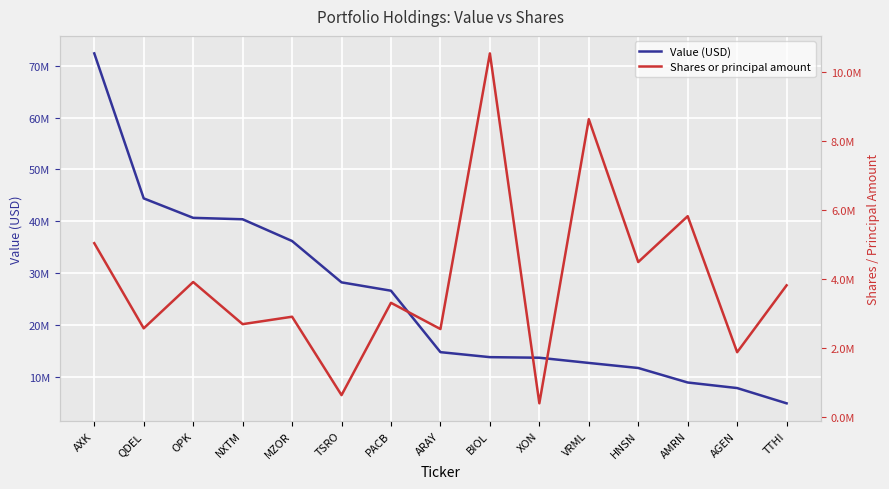

True or false: Value (USD) has more than 2 points higher than both neighbors.

False